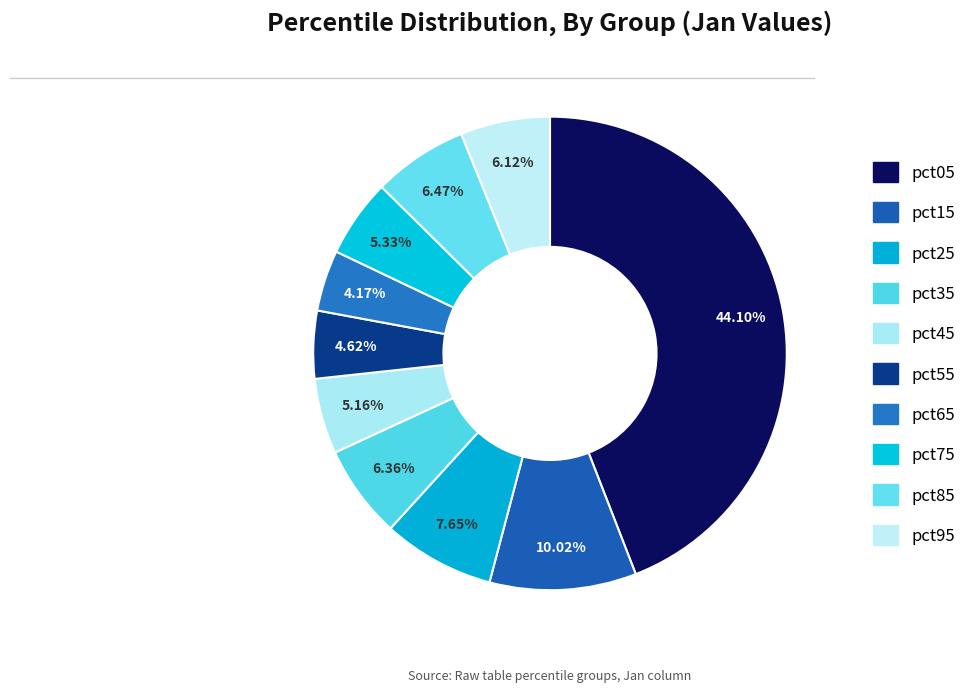

Which has a higher value, pct35 or pct65?

pct35